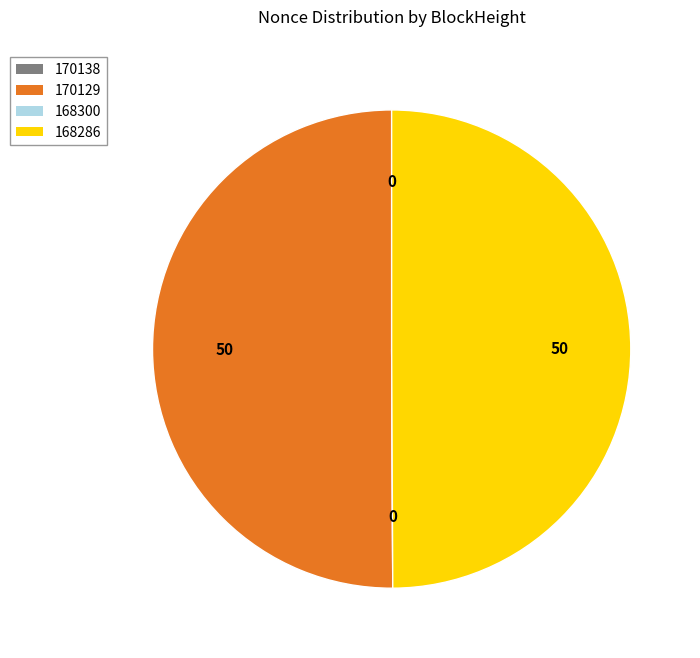

Approximately how many times larger is the value at 168286 compared to 170129?

1.0